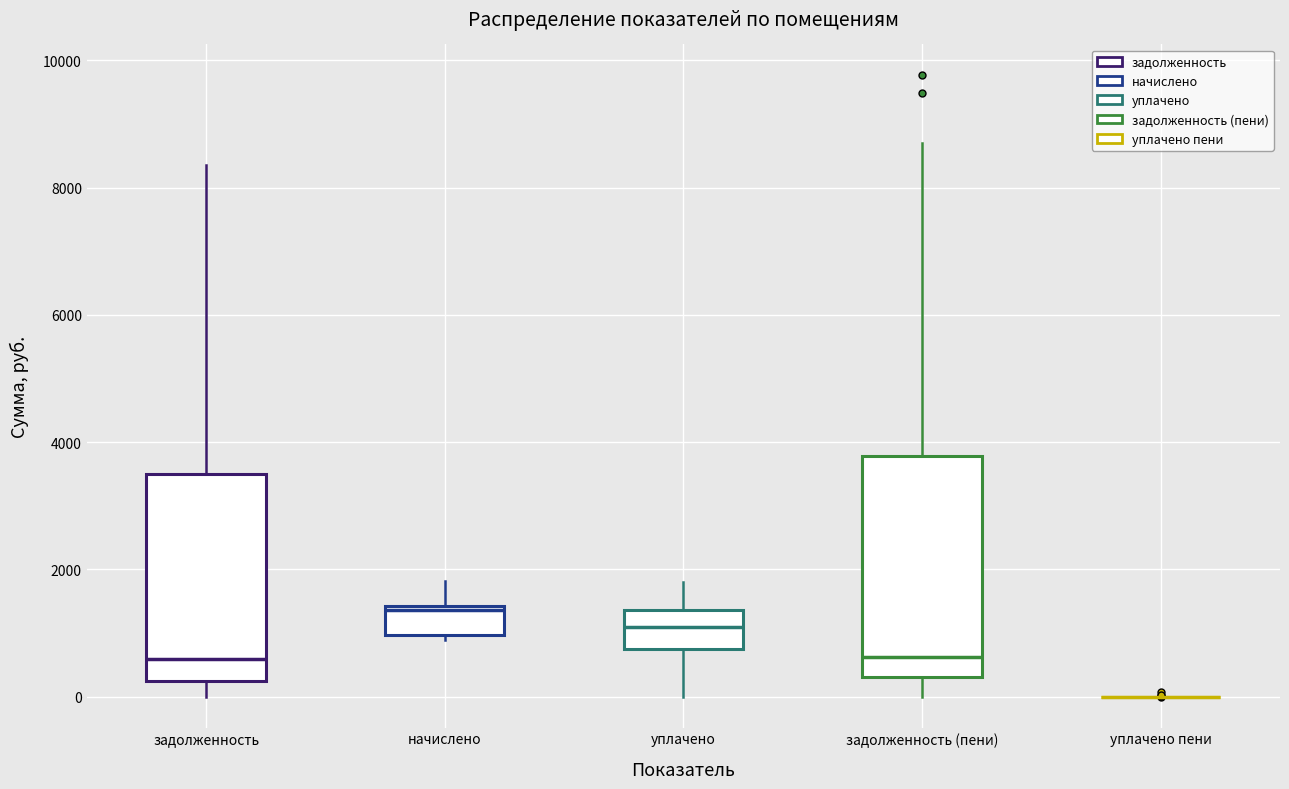

Where does the median line of the box for уплачено sit on the y-axis? The values are not printed on the chart, so give them approximately, as read against the axis.

1000